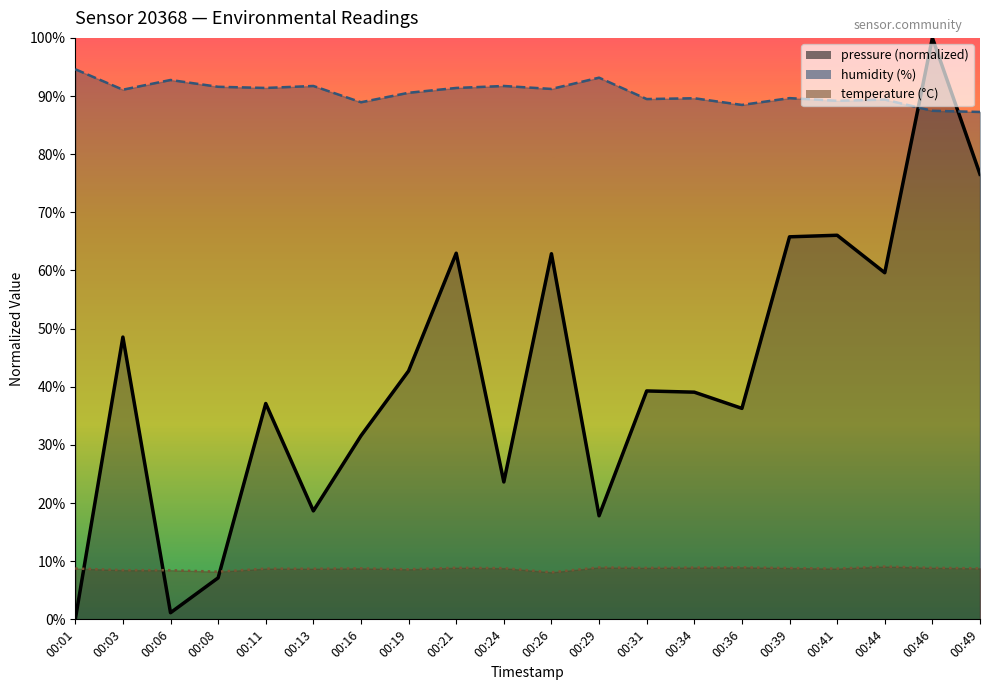

Rank the series by their average value, from lowest to highest.

temperature, pressure, humidity